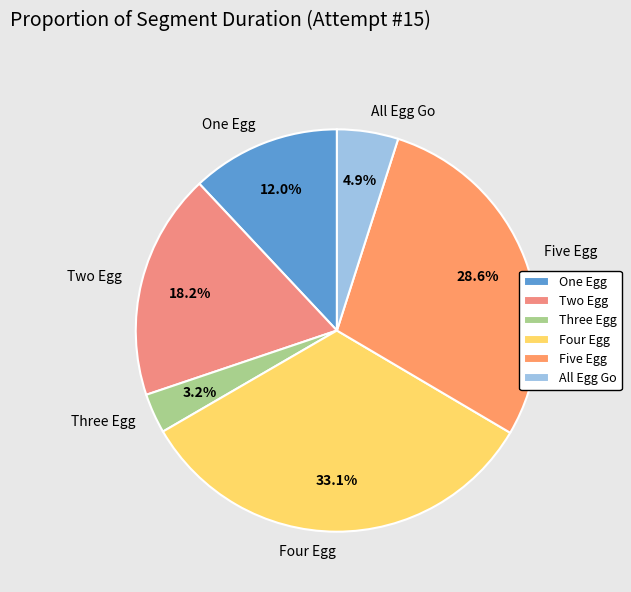

Is there a majority slice in this chart?

No